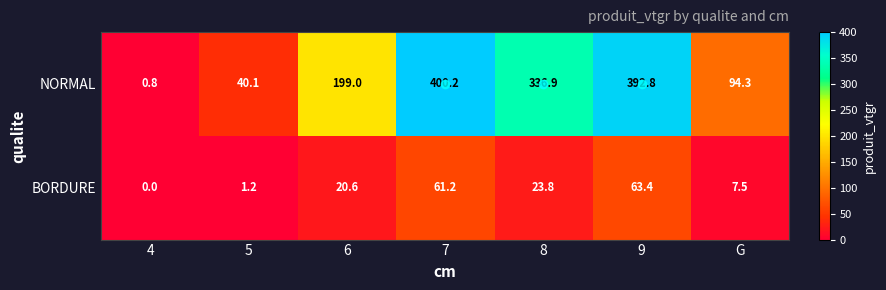

What is the sum of all BORDURE values?

177.7